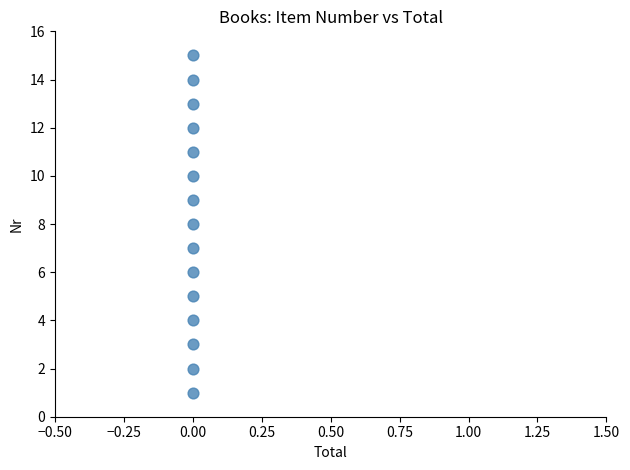

What is the range of Y values (max minus min)?

14